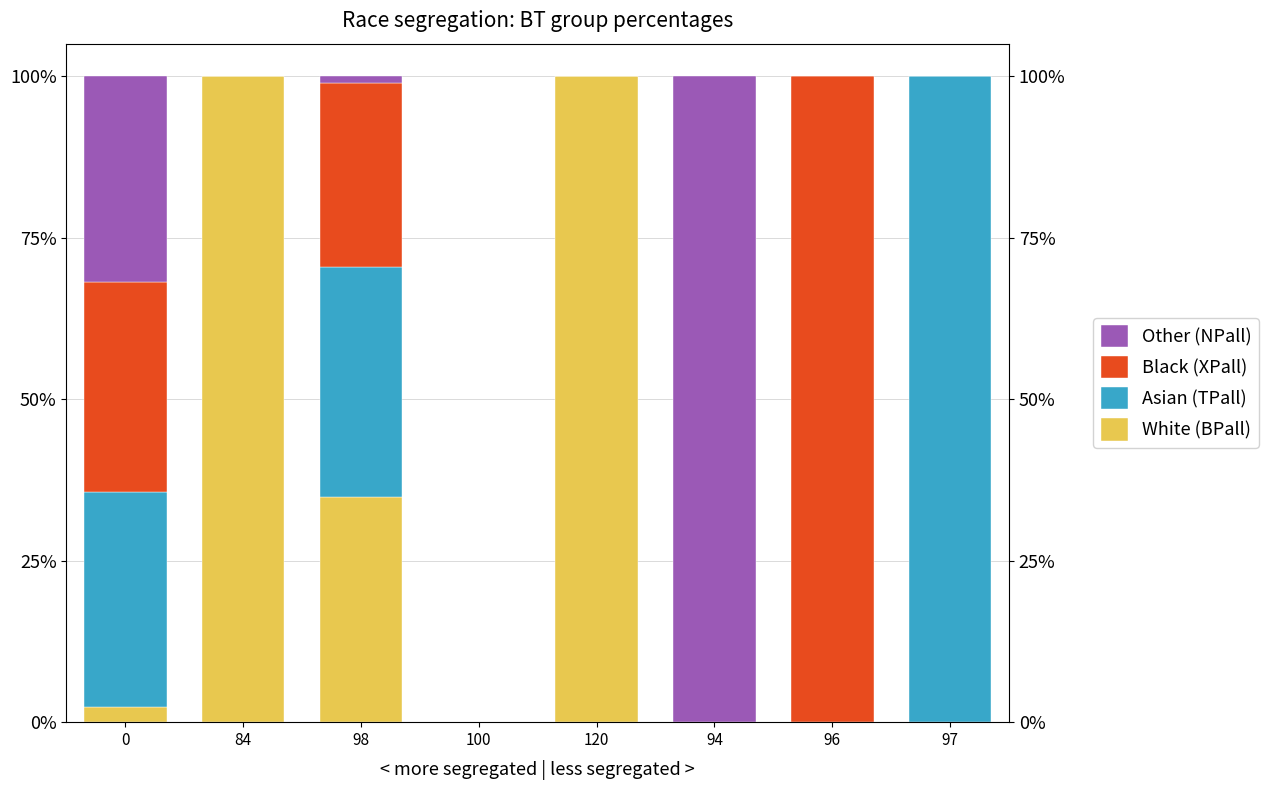

Which category has the lowest value across all series?

100